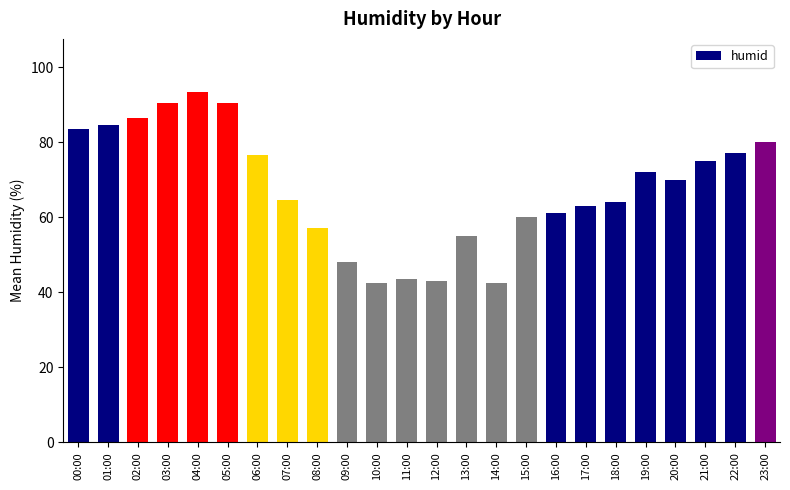

True or false: the data shows 48.0 at 09:00.

True